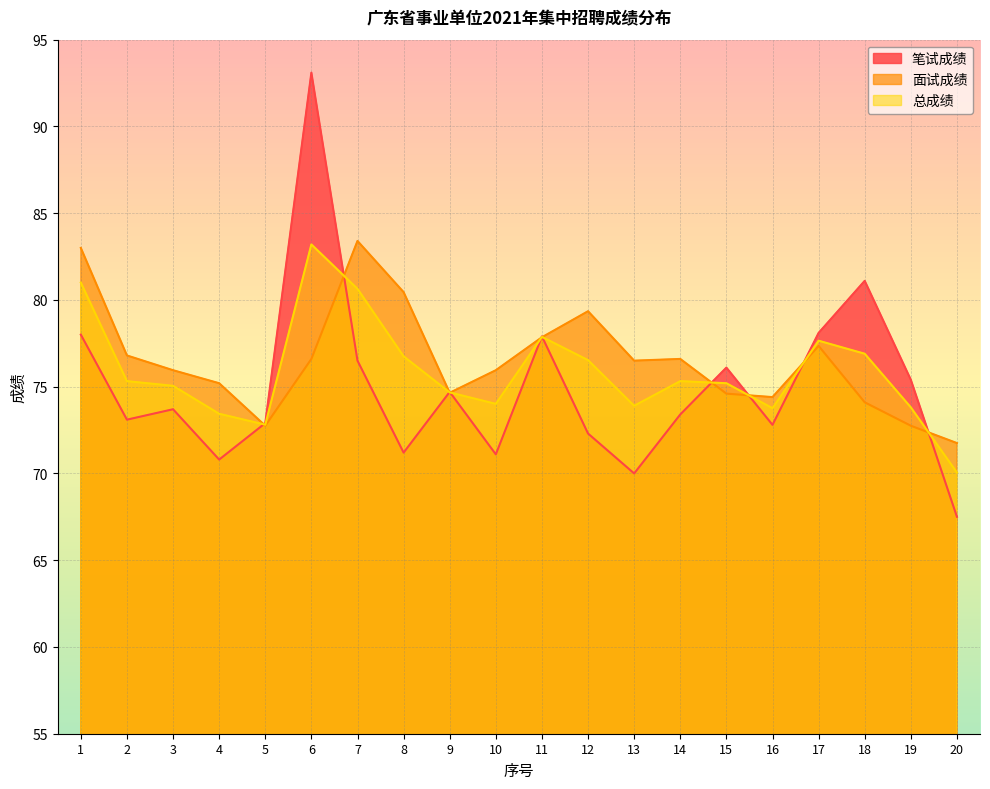

True or false: 笔试成绩 and 面试成绩 cross at least once.

True